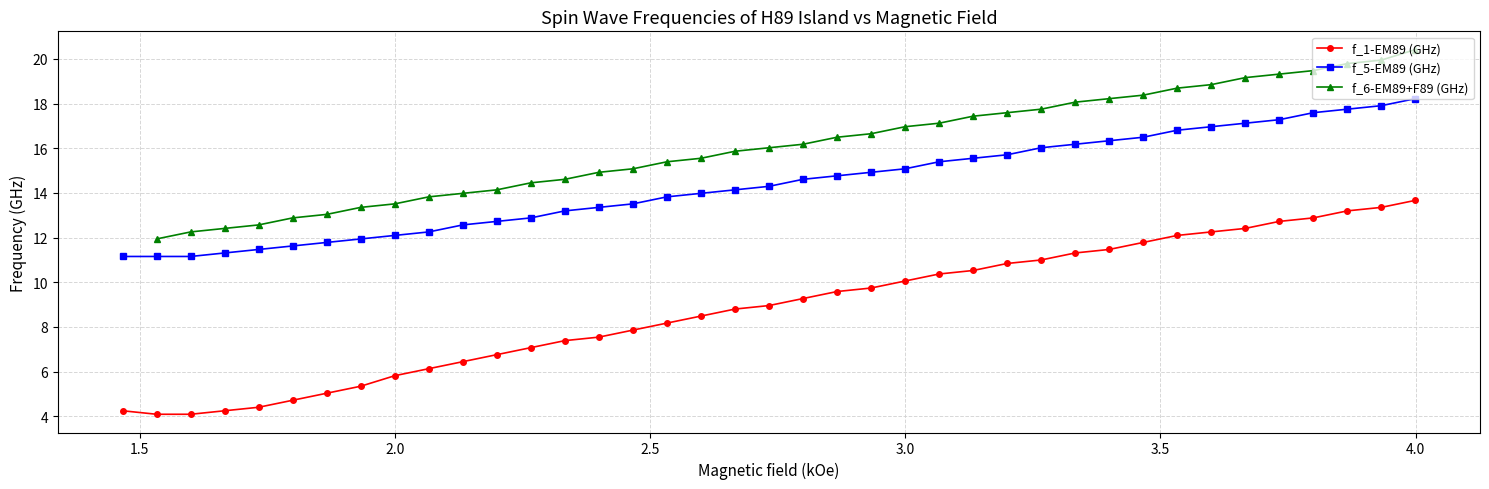

What is the maximum value for f_5-EM89 (GHz)?

18.2